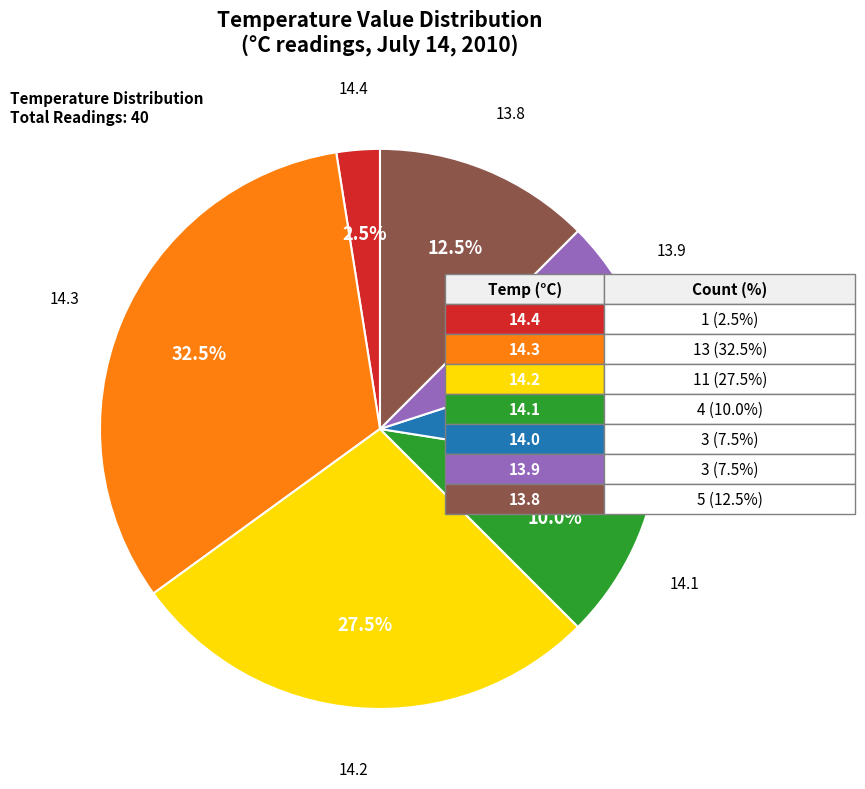

Is there any slice that represents more than half of the pie?

No